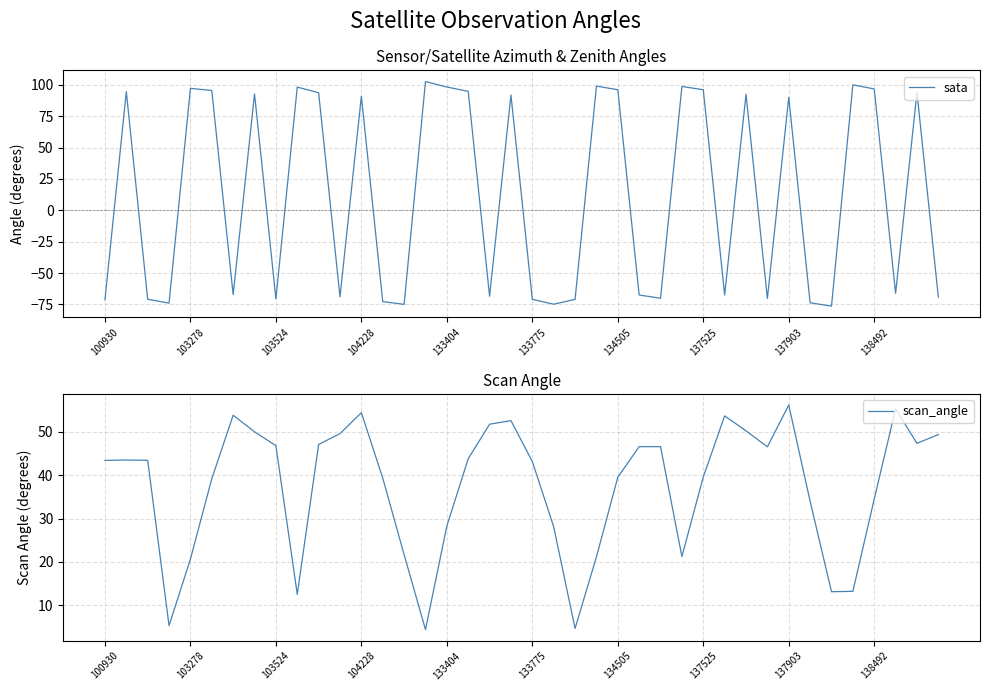

In sata, how many points are higher than both neighbors (excluding endpoints)?

13